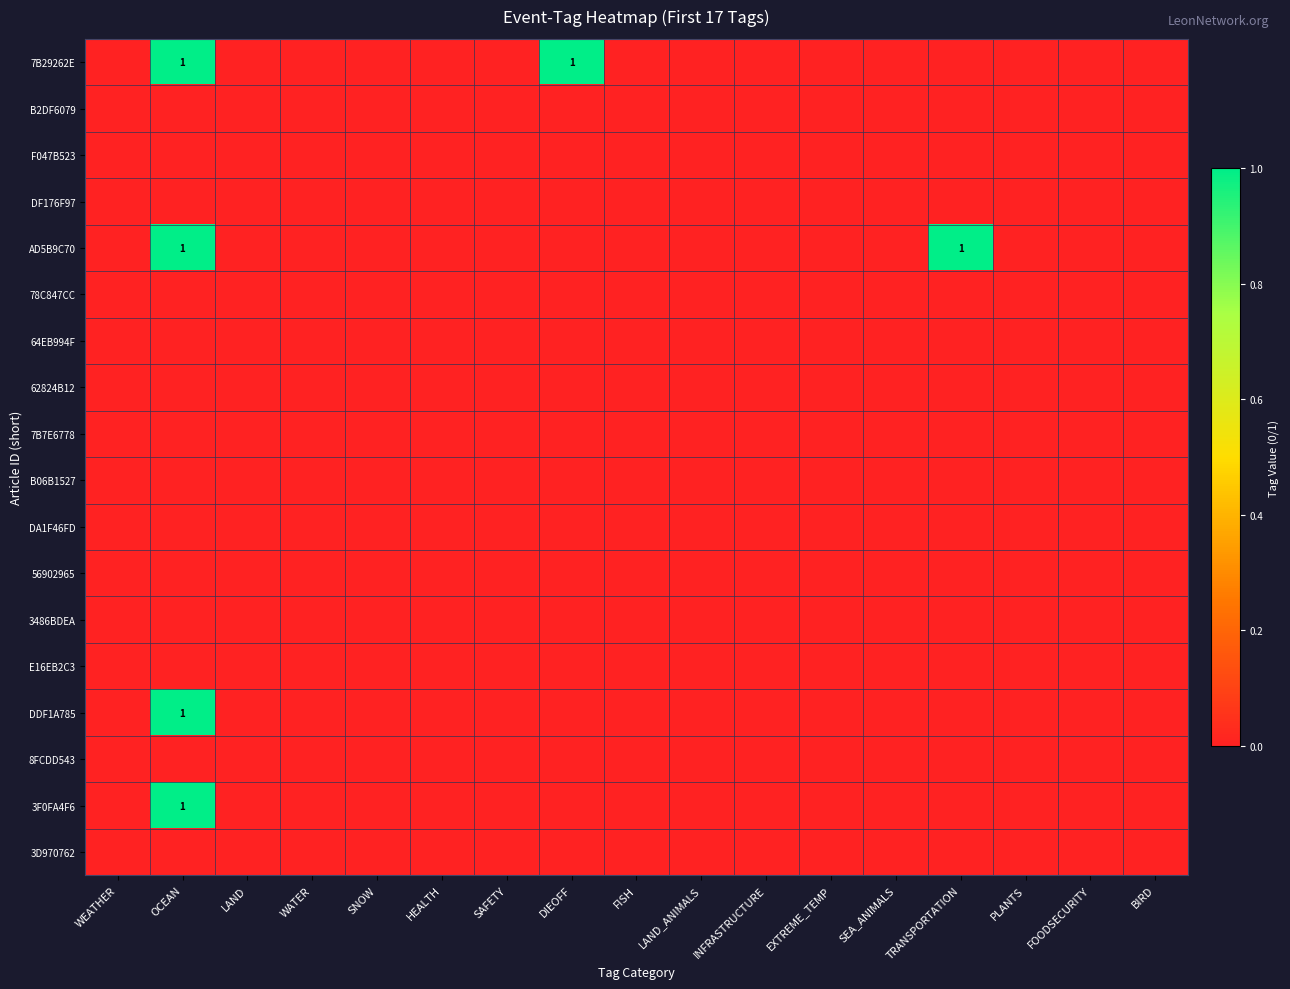

Which series has the largest range (max minus min)?

7B29262E